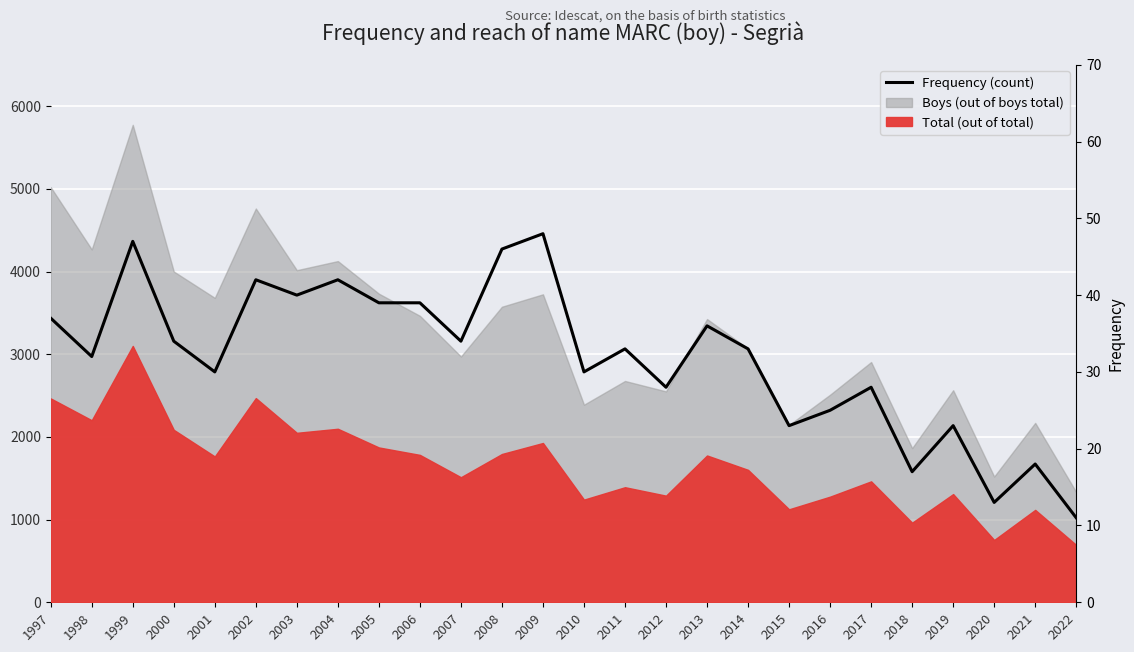

The value at 2016 is 37. True or false?

False